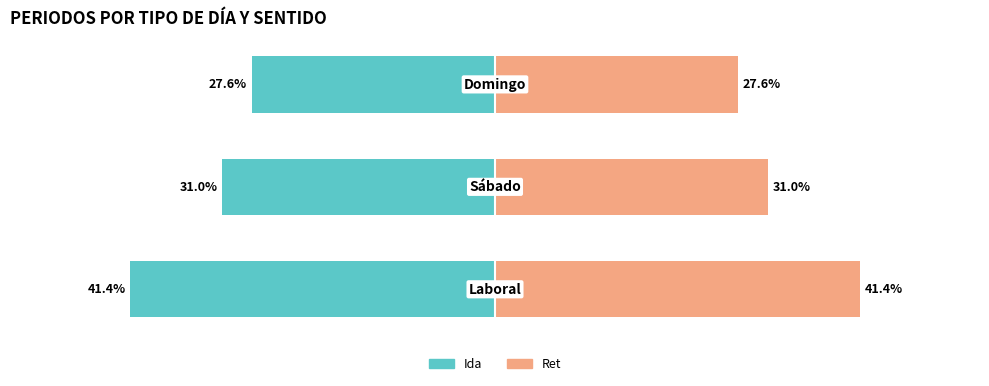

List the labels in order of Ida (Periodos) value, largest first.

2, 1, 0